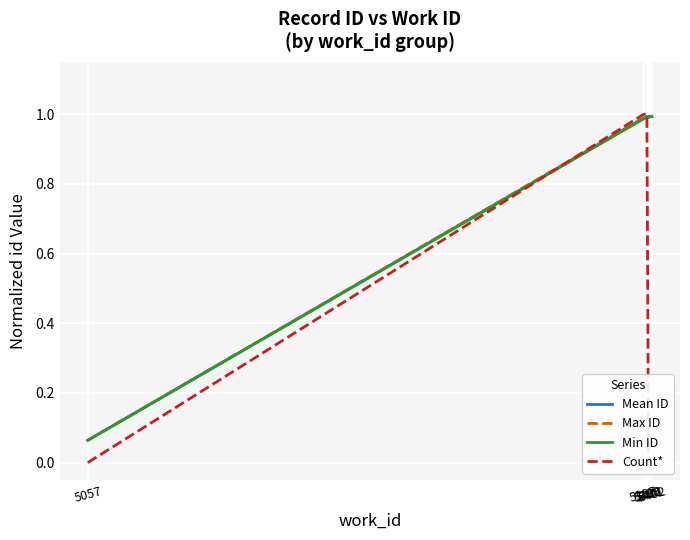

True or false: Mean ID has a value of 1.0 at 5402.

True